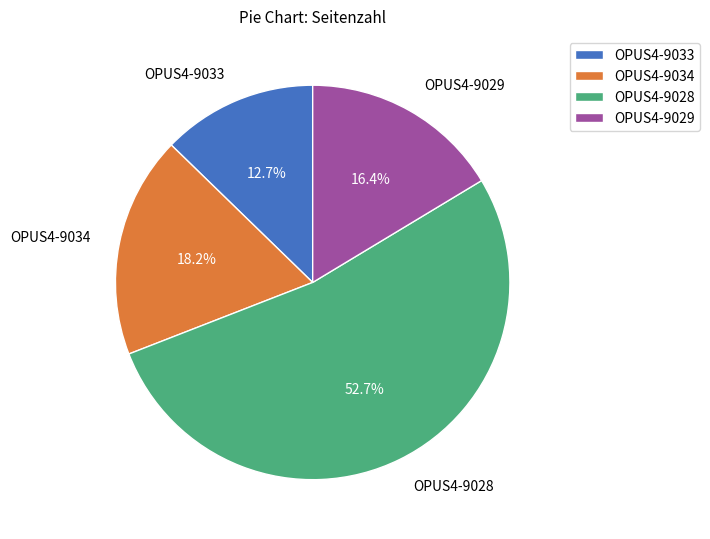

What percentage is the OPUS4-9029 slice, to the nearest percent?

16%